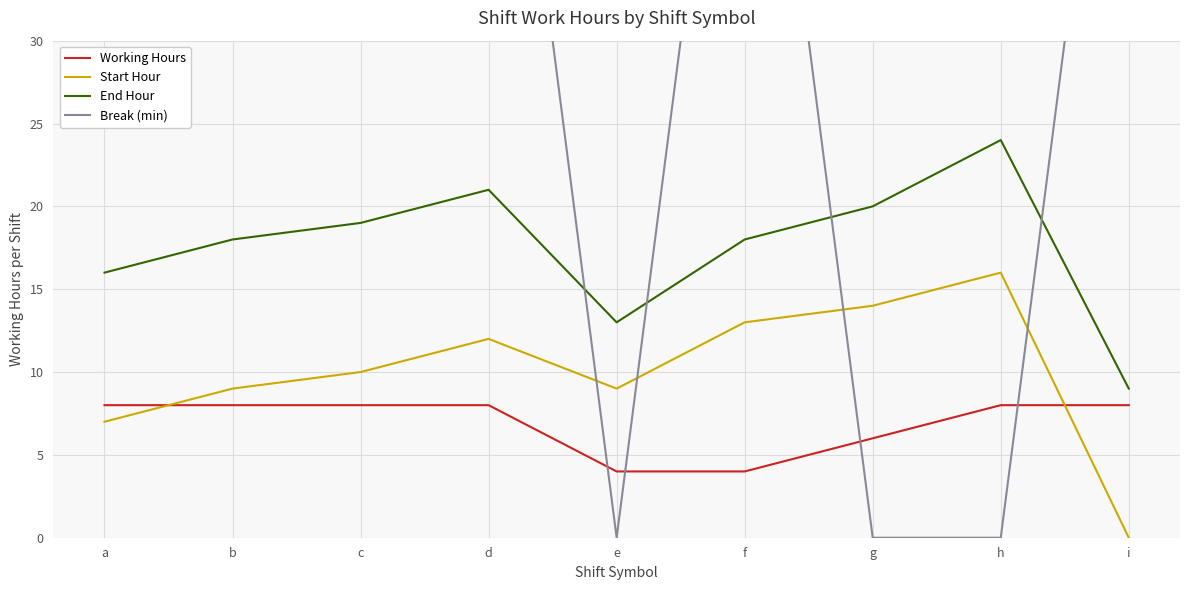

At how many categories does at least one series exceed 18?

8